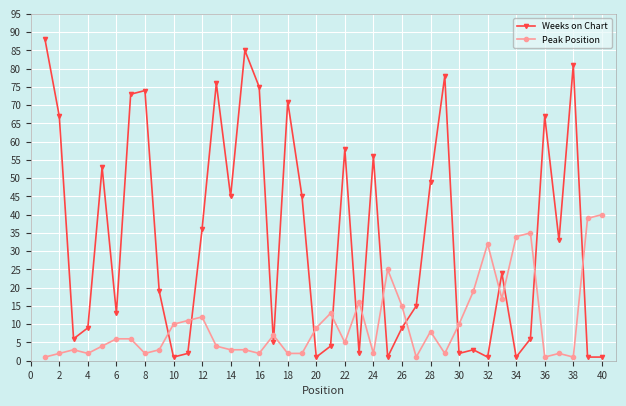

Which series ends up on top after the final intersection of Peak Position and Weeks on Chart?

Peak Position